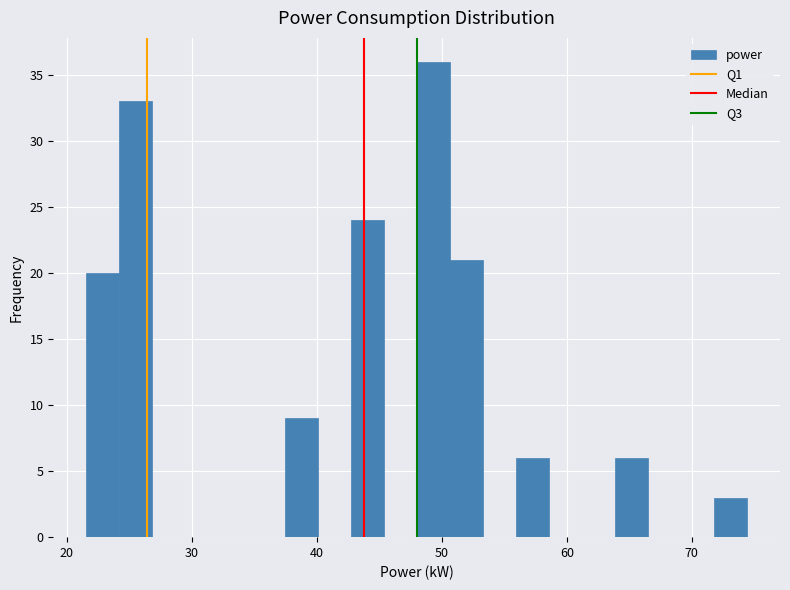

Around what value on the x-axis is the tallest bar? Give the approximate position of its centre, as read against the axis.

49